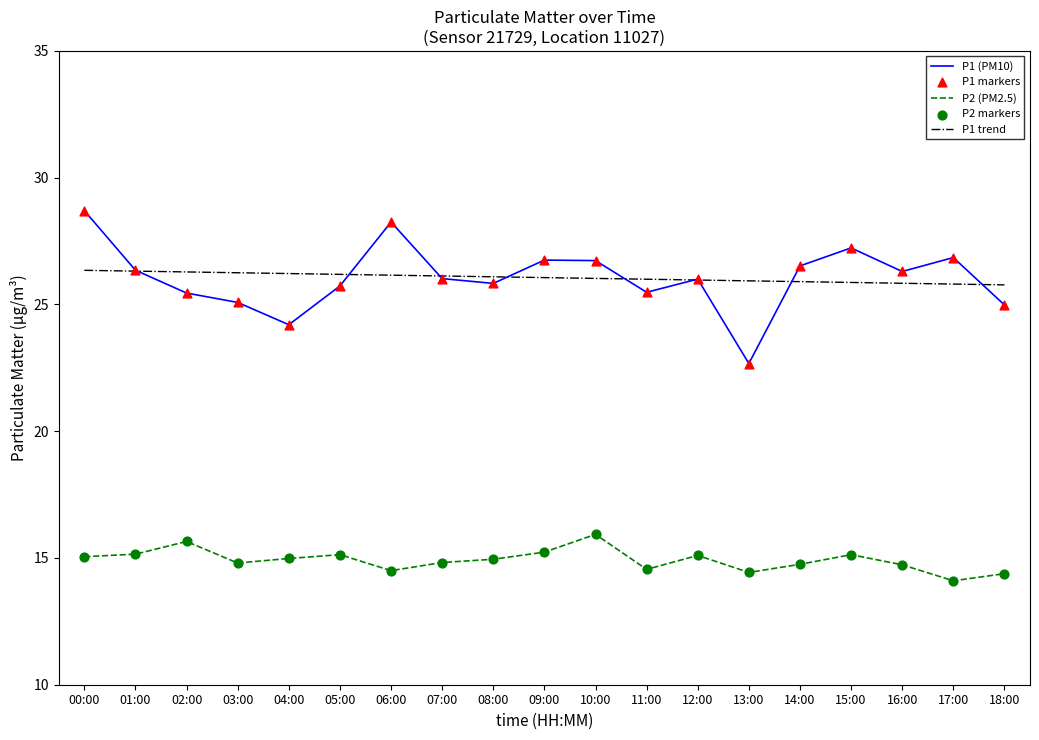

What is the spread (max minus min) of values at 03:00?

11.5